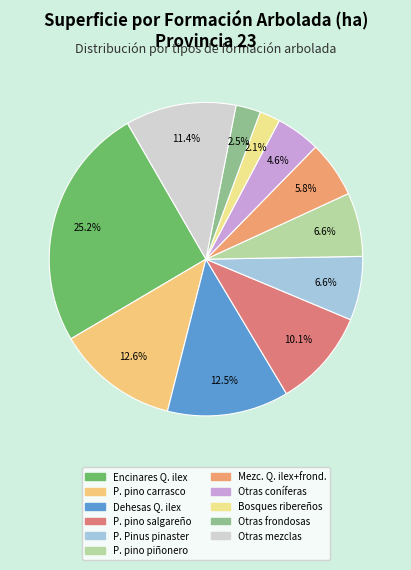

How many slices are in this pie chart?

11